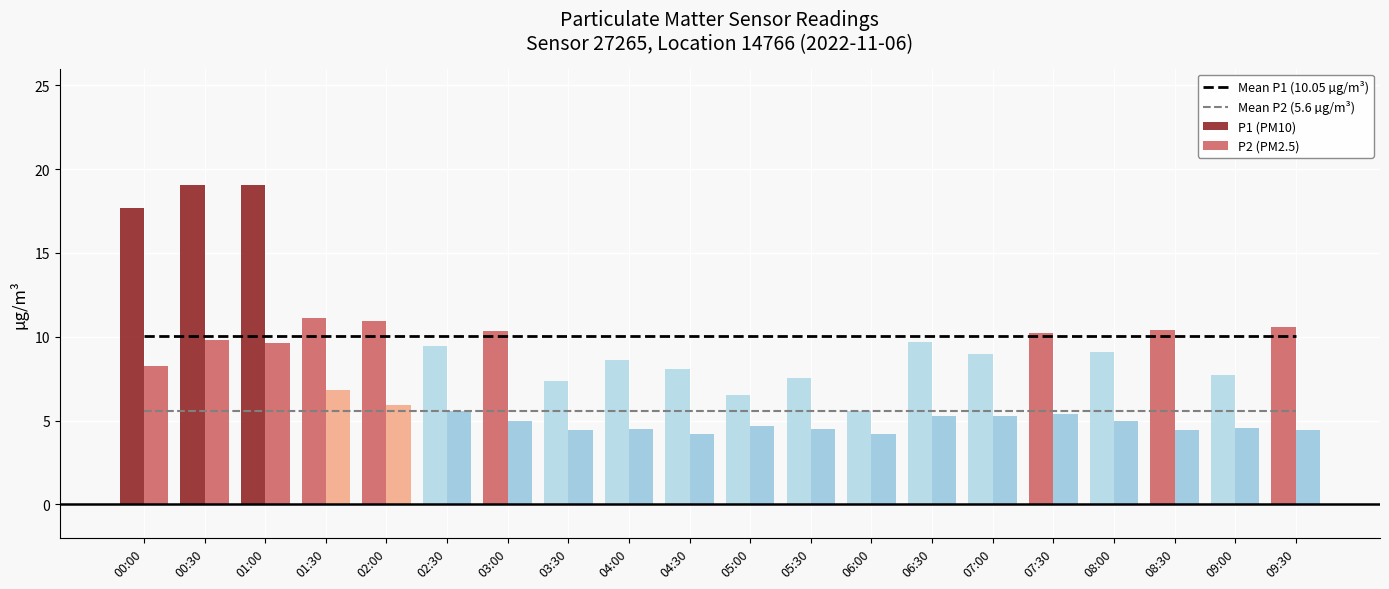

What is the difference between the second highest and minimum values in the P1 (PM10) series?

13.5